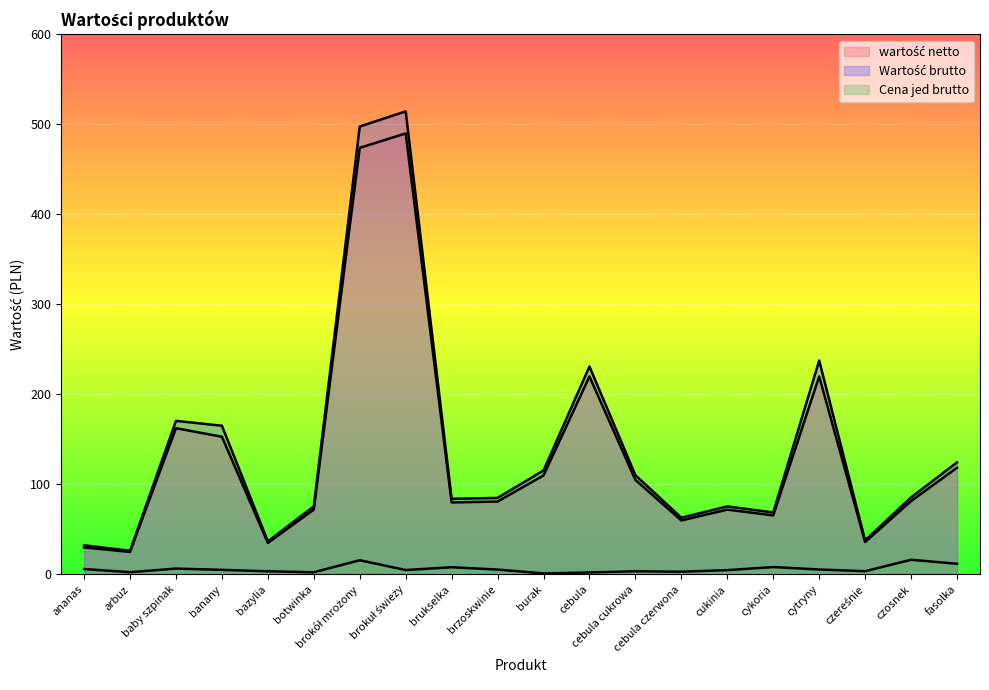

True or false: Cena jed brutto and Wartość brutto intersect in this chart.

False